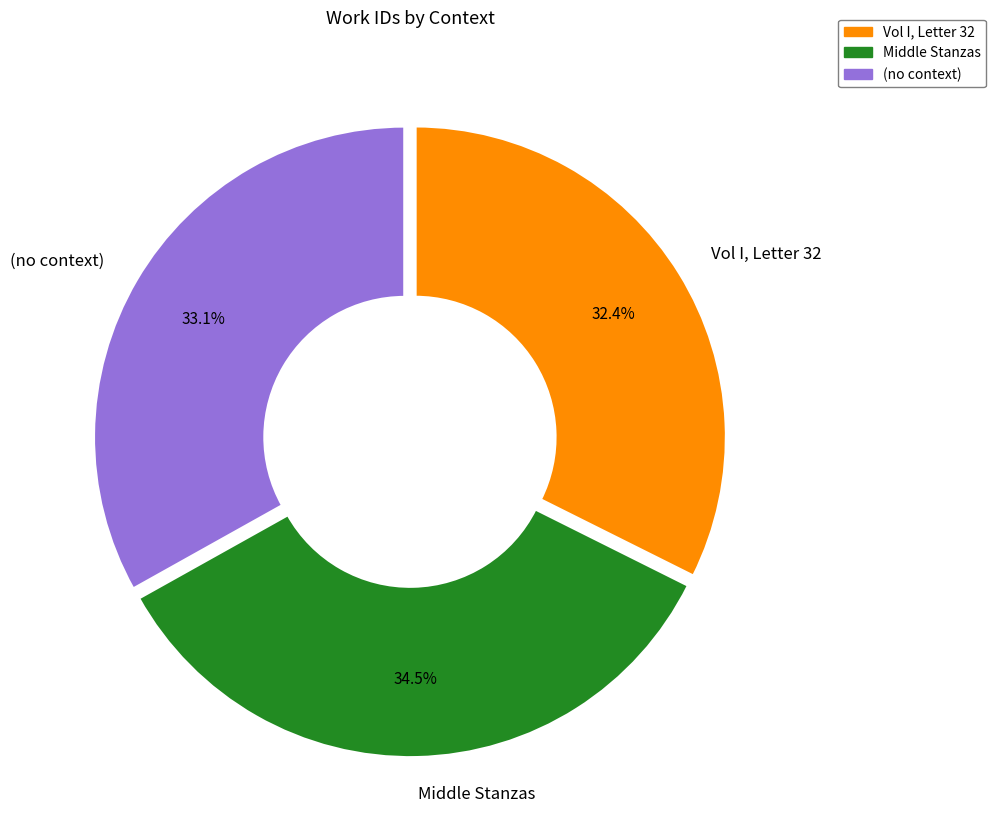

To the nearest percent, what percentage of the pie is Vol I, Letter 32?

32%